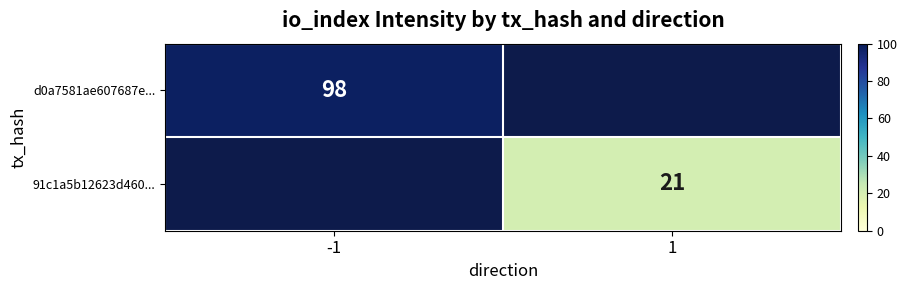

The value of 91c1a5b12623d460... at 1 is 21. True or false?

True